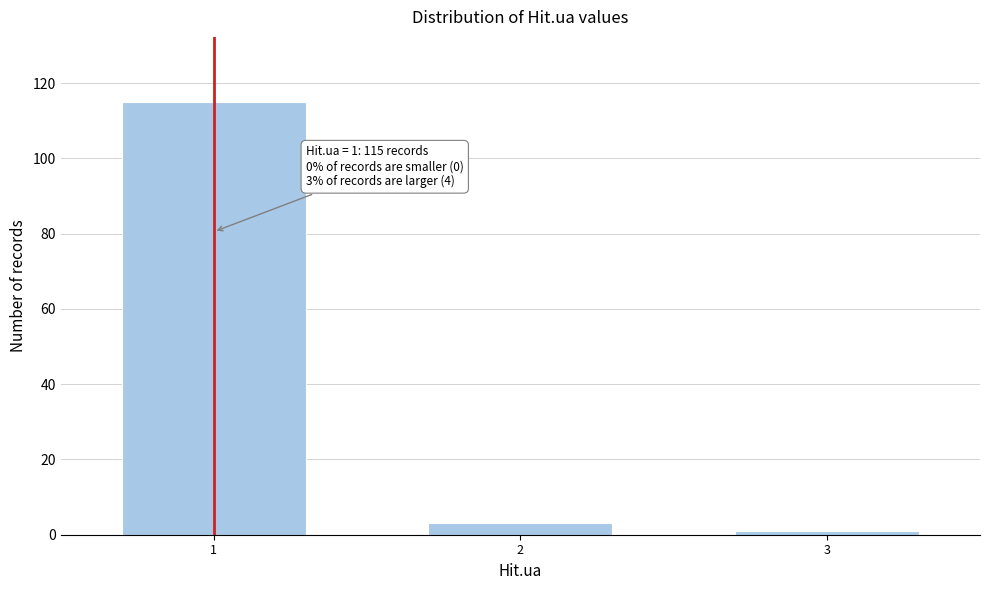

Reading left to right, transcribe all the data shown in this chart.

115	3	1